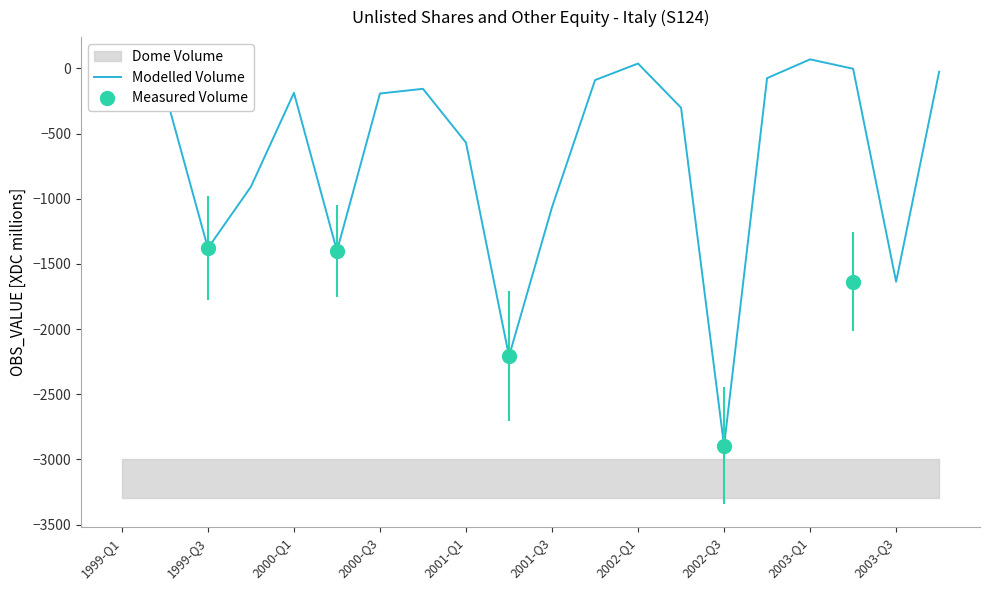

How many interior local valleys (lower than both neighbors) does the data have?

5